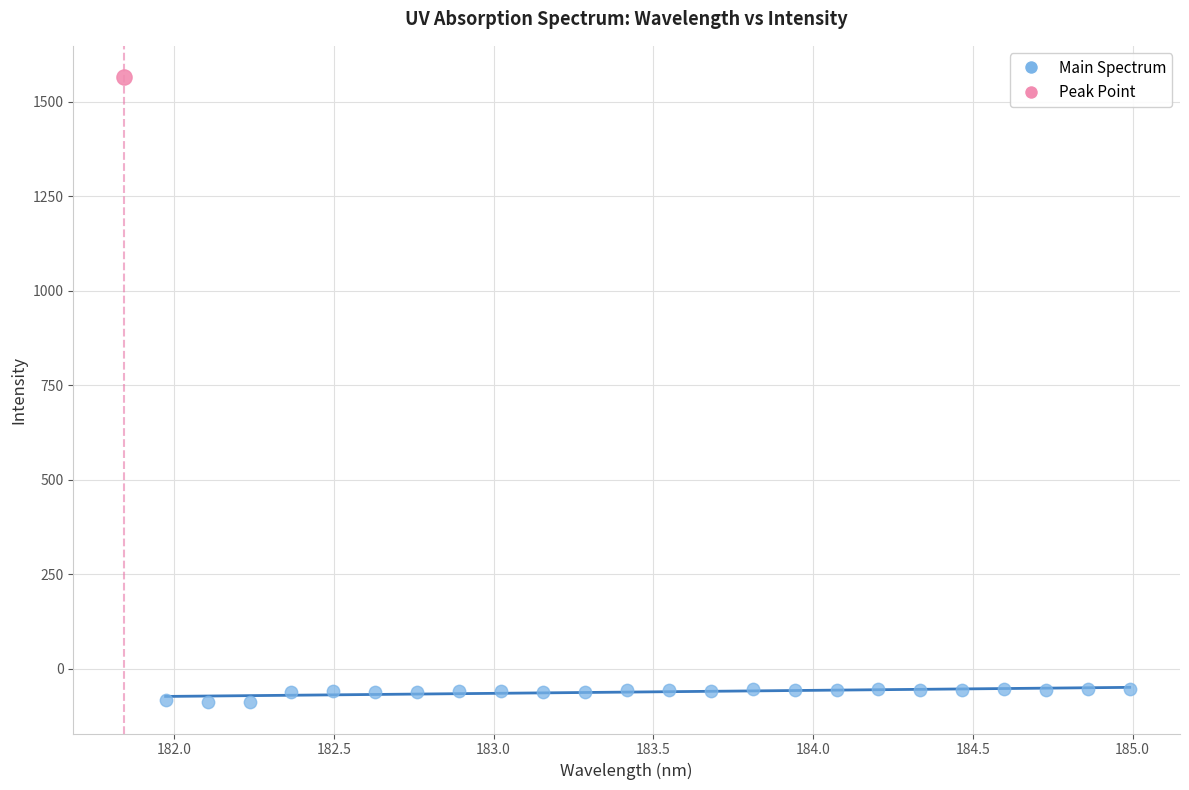

What are all the series names shown in the legend?

Main Spectrum, Peak Point